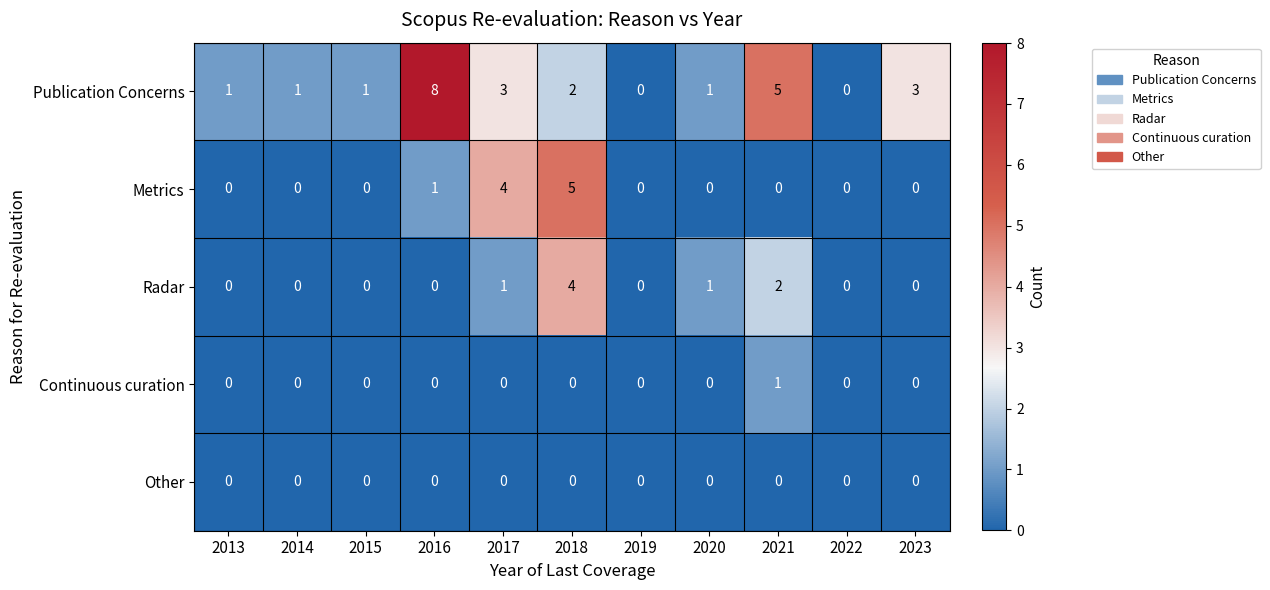

Between 2014 and 2020, which series saw the biggest shift?

Radar